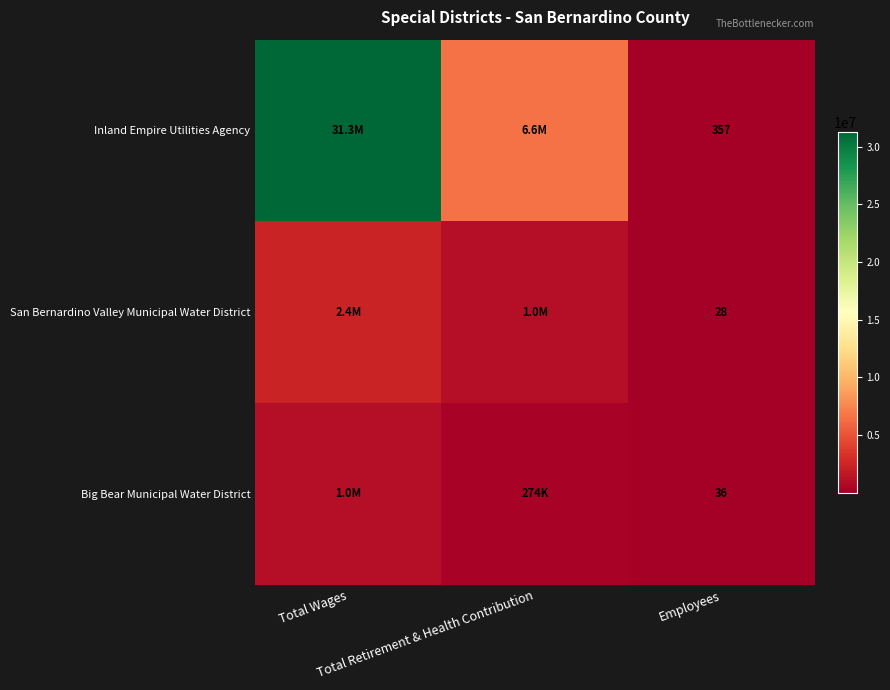

List the labels in order of Inland Empire Utilities Agency value, smallest first.

Employees, Total Retirement & Health Contribution, Total Wages